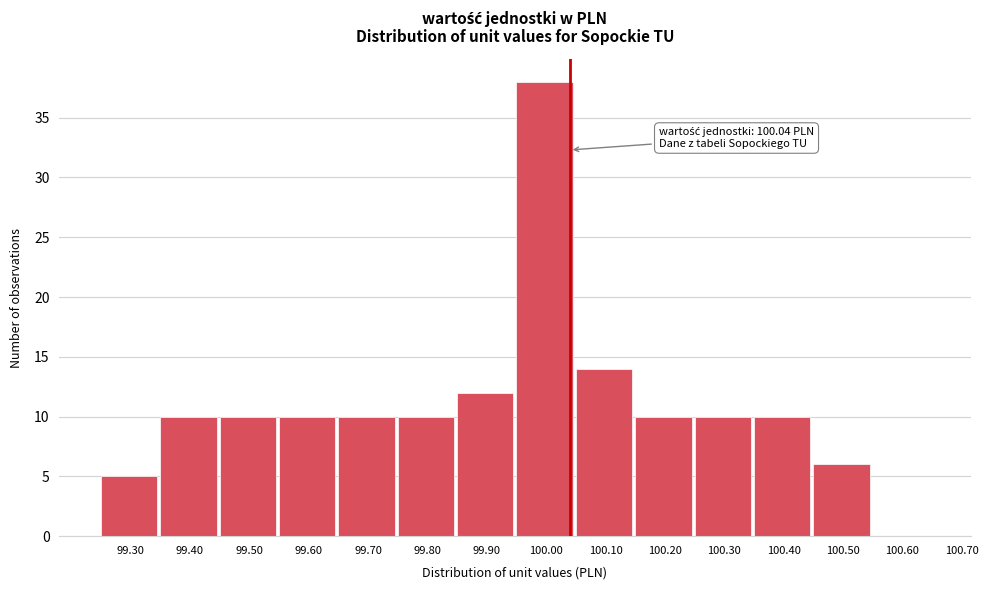

Which range on the x-axis has the tallest bar?

99.95 to 100.05